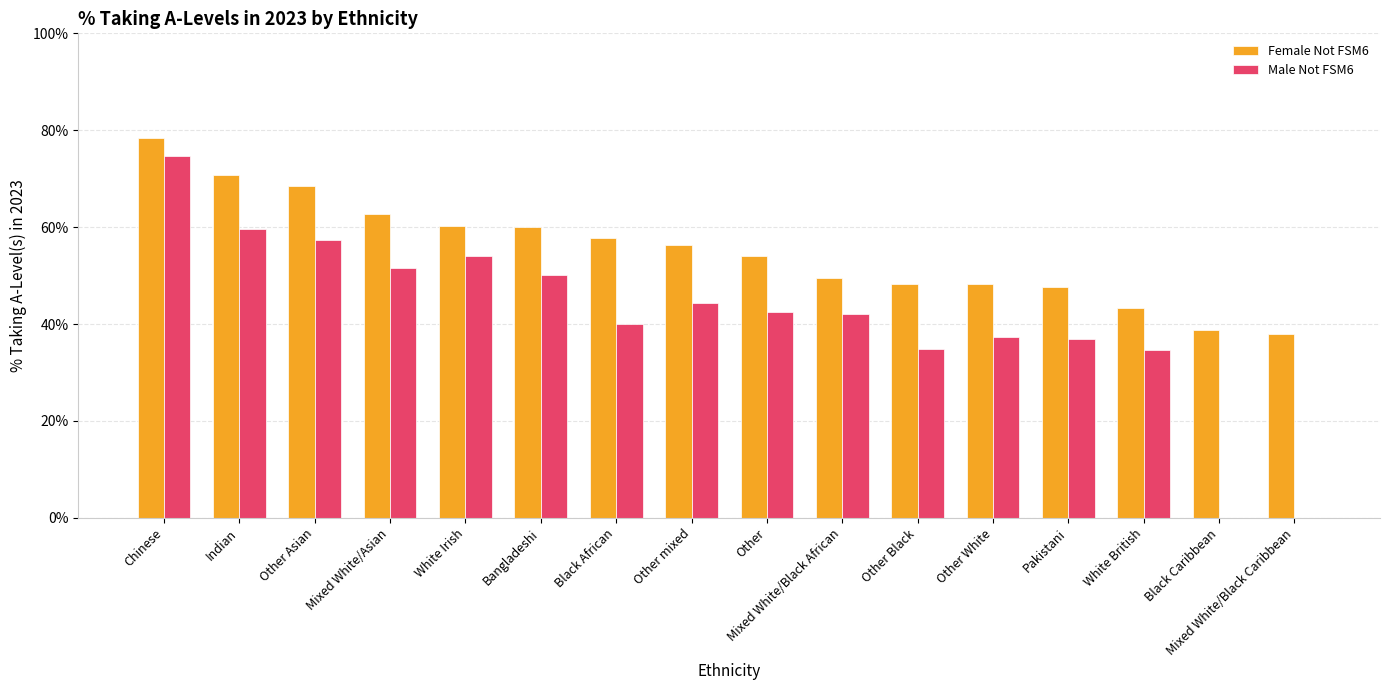

Count the Male Not FSM6 values in the range 0 to 1.

16